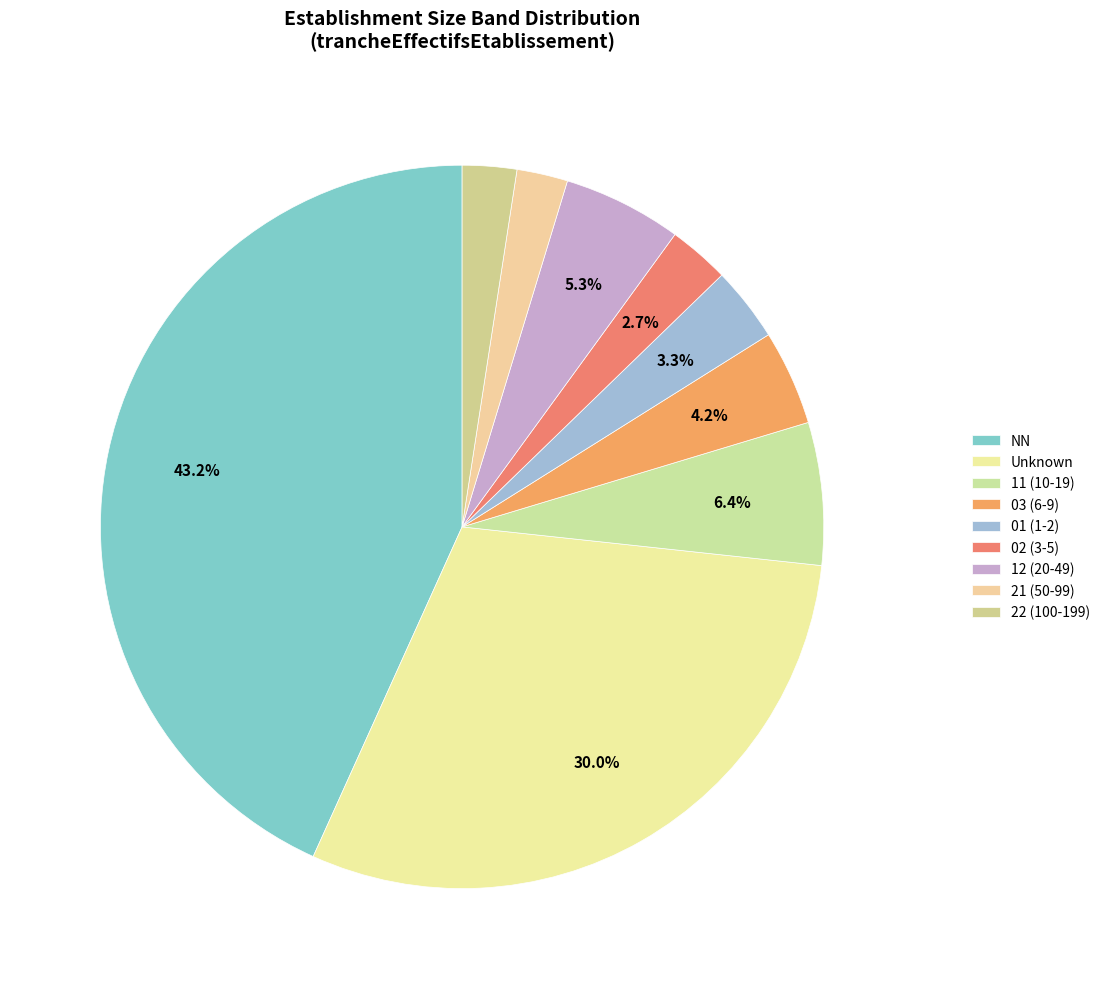

How much of the chart is everything except NN?

56.8%